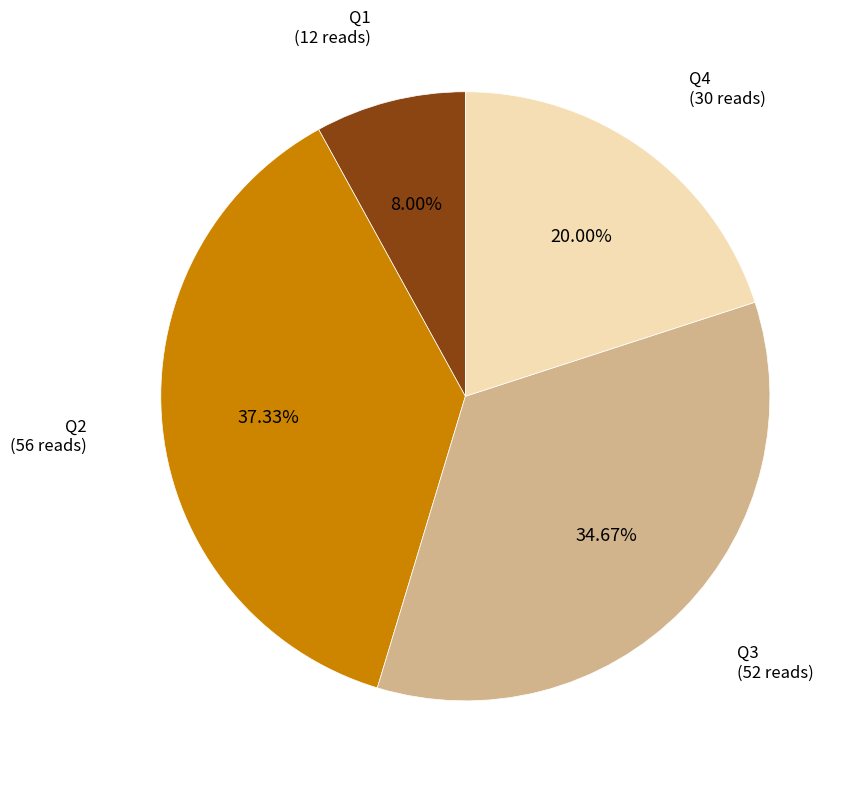

Which category has the smallest portion of the pie?

Q1